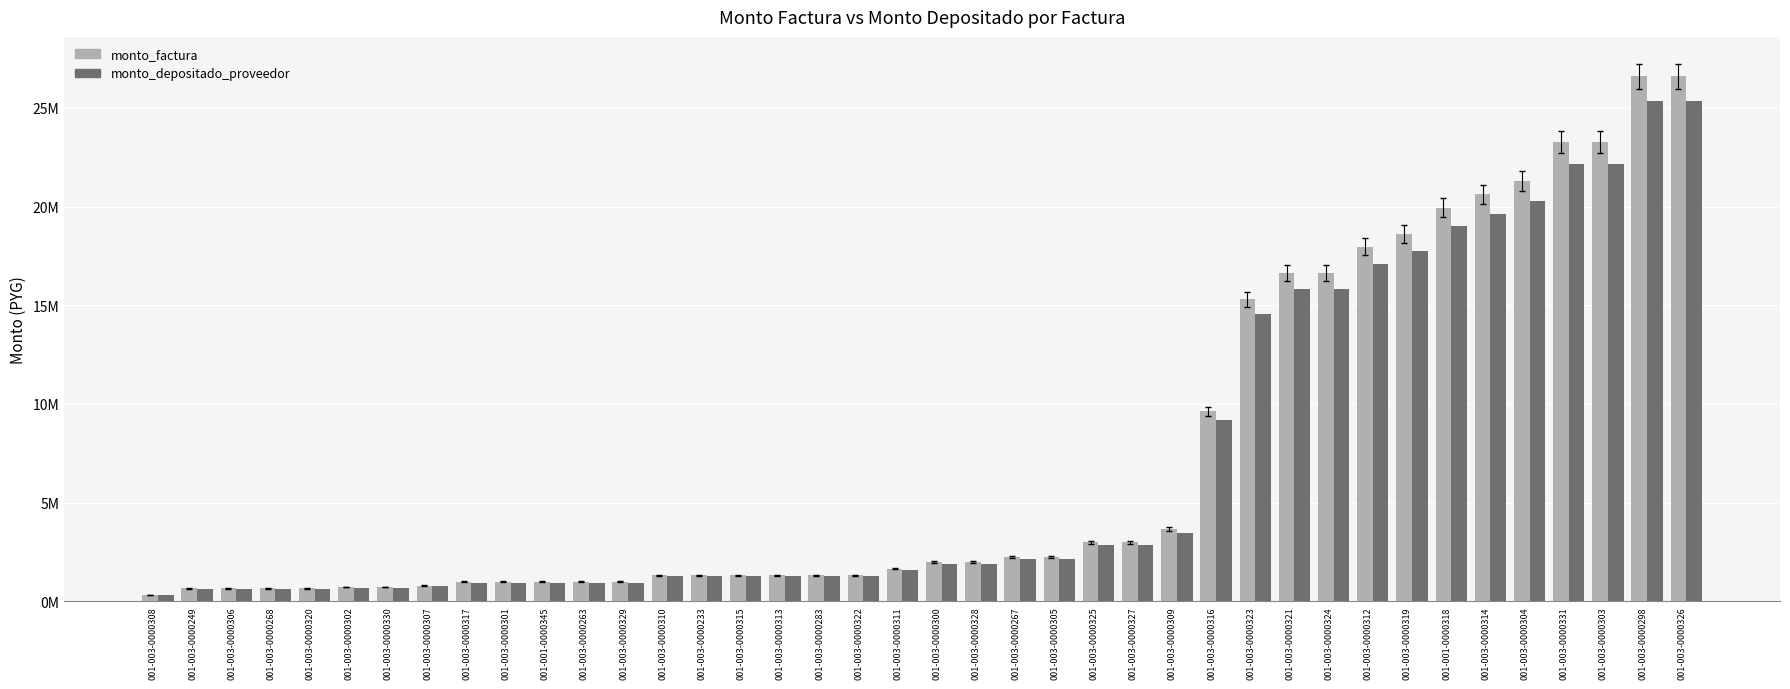

What is the label of the 36th bar from the left?

001-003-0000304